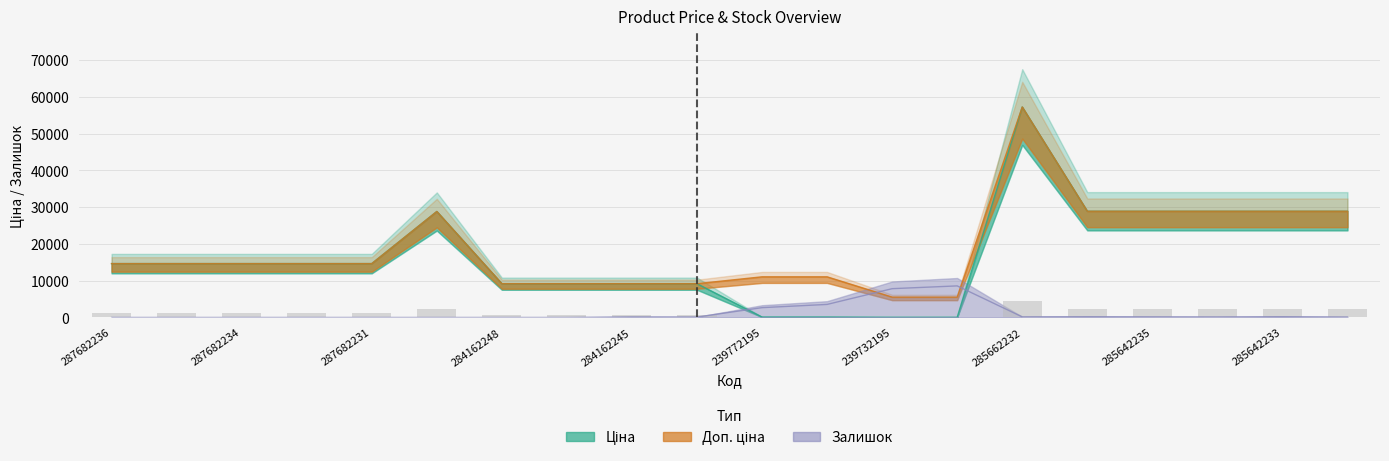

What position from the right is 285662232?

6